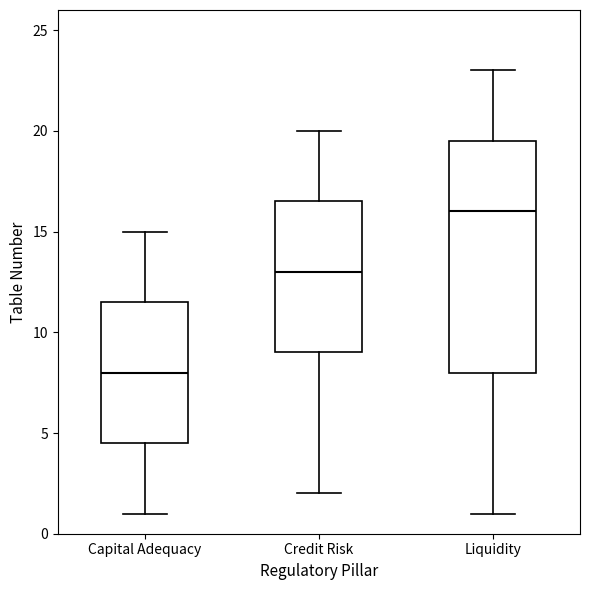

Where does the lower whisker of the box for Liquidity end on the y-axis? The values are not printed on the chart, so give them approximately, as read against the axis.

1.0